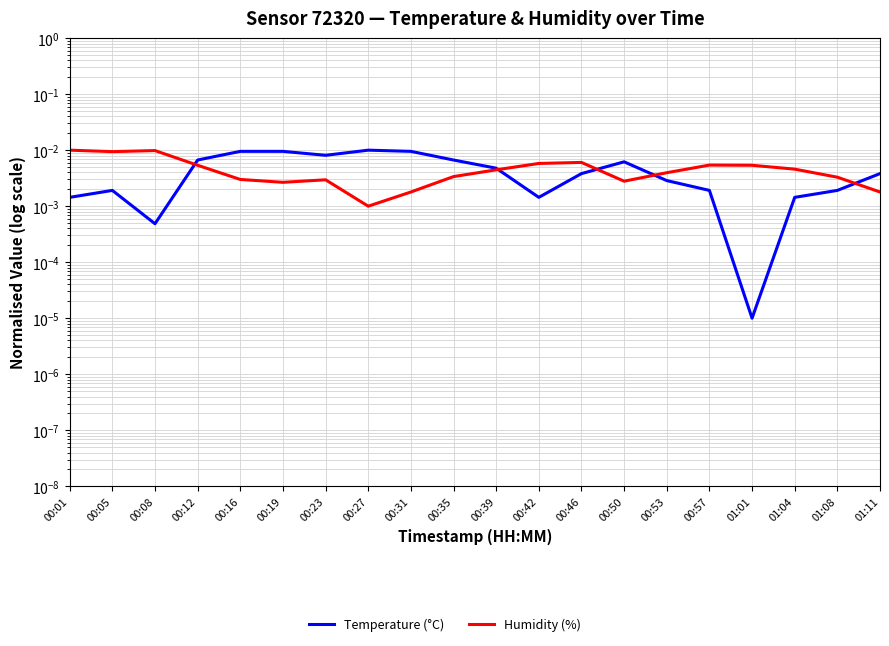

What are all the series names shown in the legend?

Temperature (°C), Humidity (%)